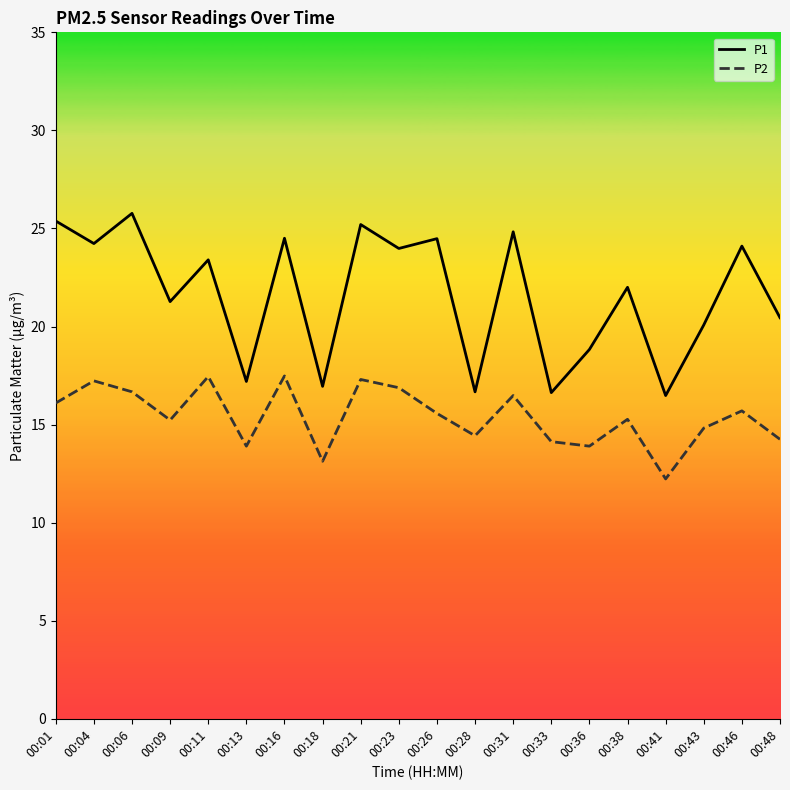

The value of P1 at 00:04 is 24.2. True or false?

True